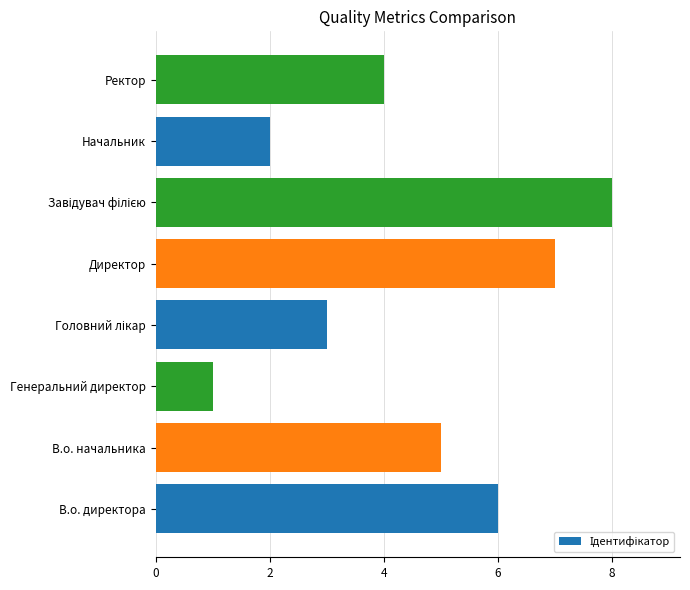

What is the change in value from В.о. начальника to Генеральний директор?

-4